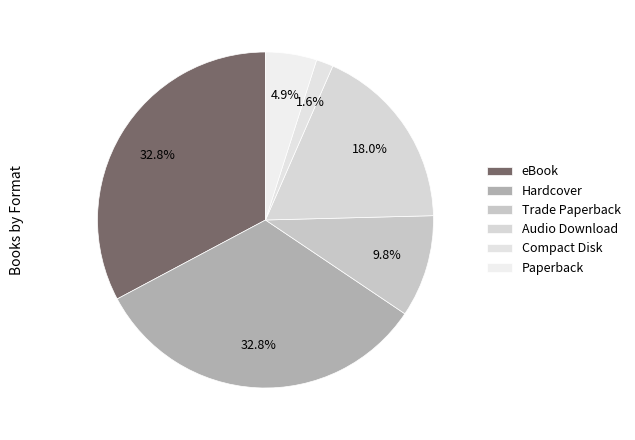

The Paperback slice represents 1% of the pie. True or false?

False